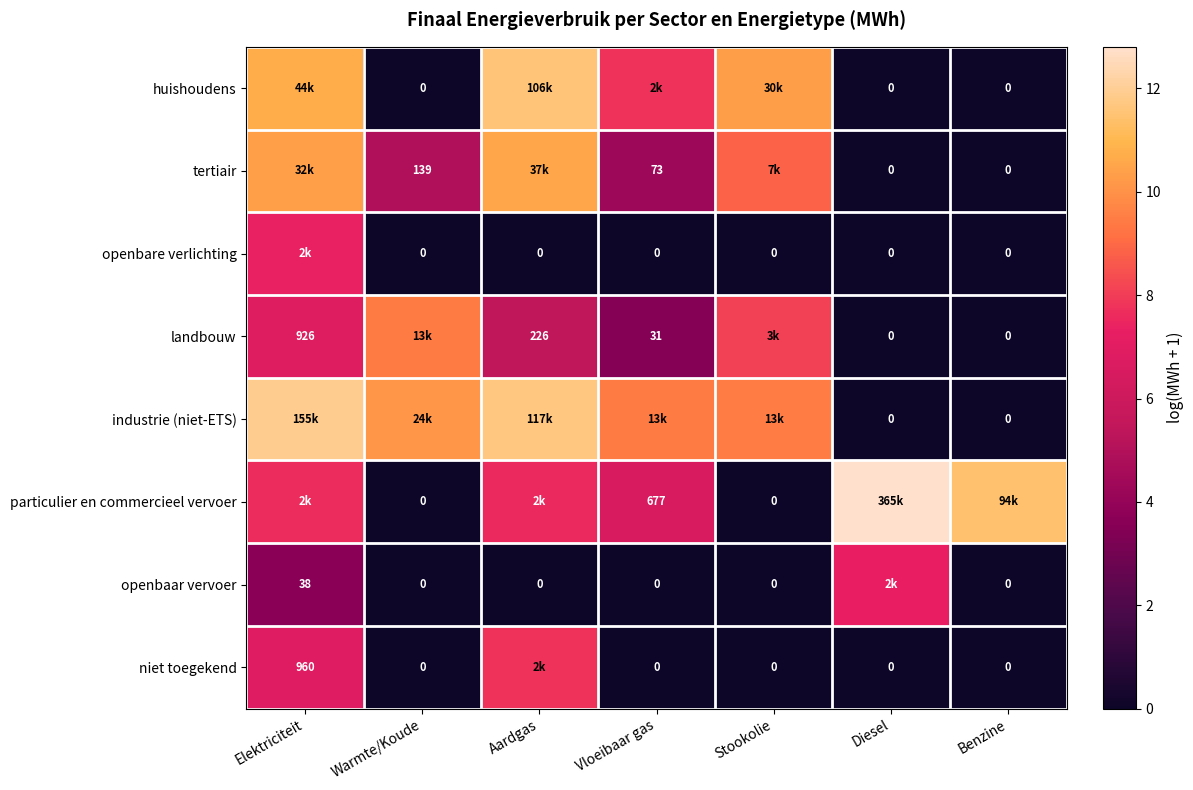

At Diesel, list the series in order from smallest to largest.

huishoudens, tertiair, openbare verlichting, landbouw, industrie (niet-ETS), niet toegekend, openbaar vervoer, particulier en commercieel vervoer